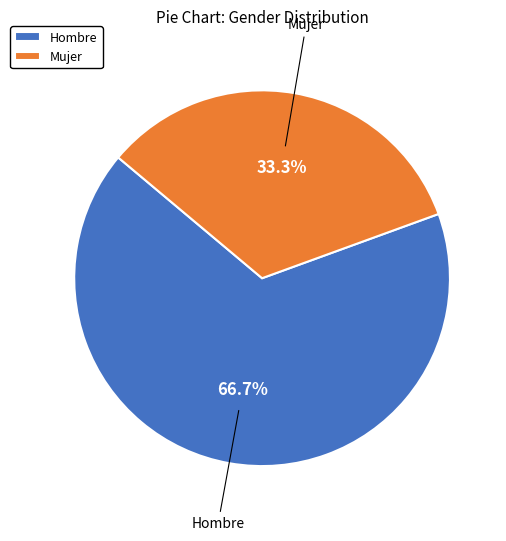

How many slices are in this pie chart?

2